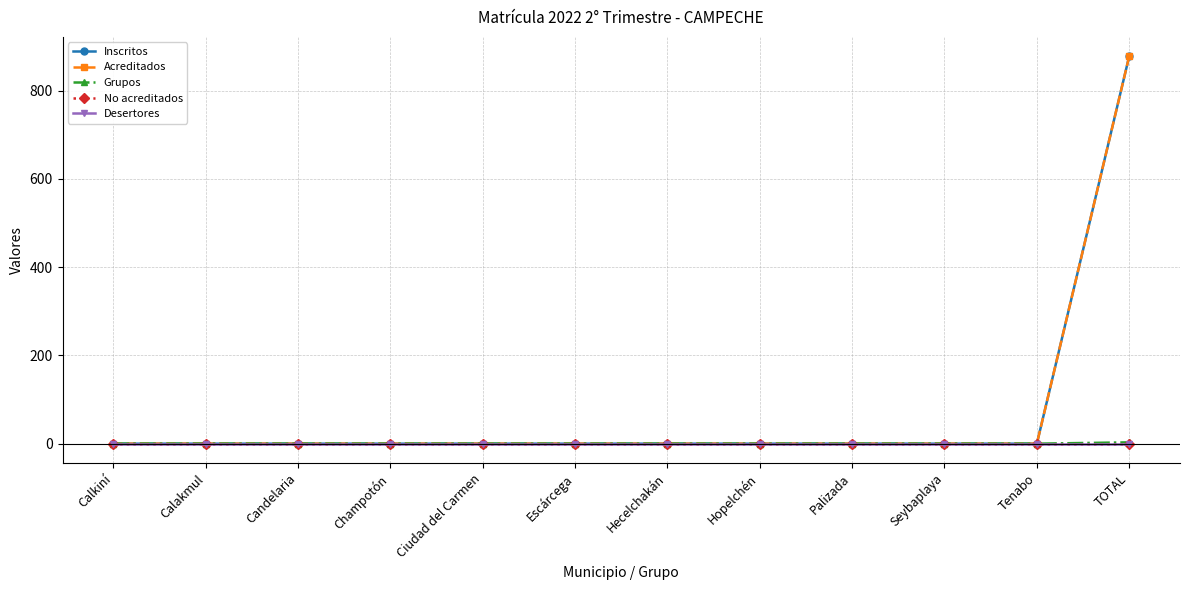

Which has a higher value, TOTAL or Calkiní?

TOTAL